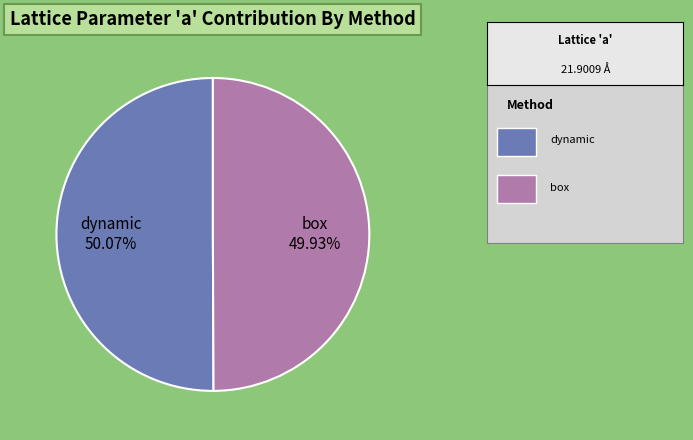

Does any single category account for the majority?

Yes